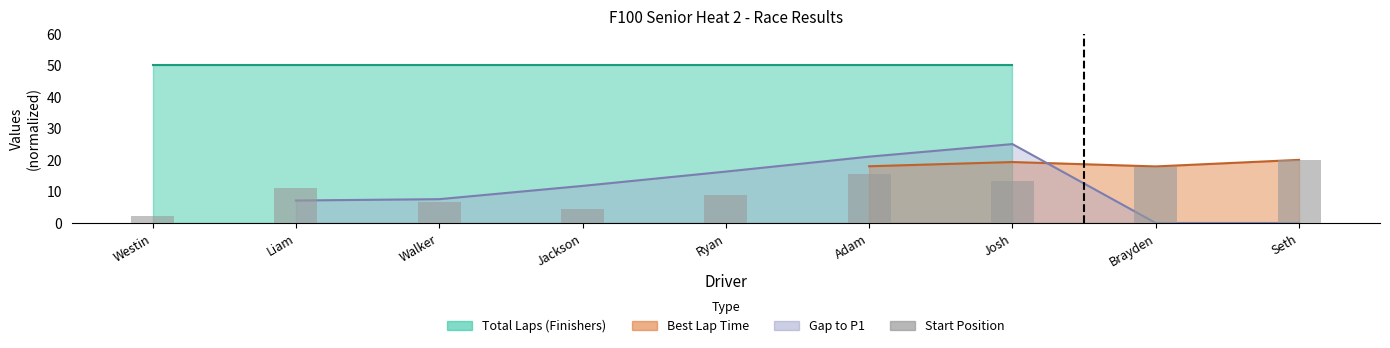

Does the chart contain stacked bars?

No